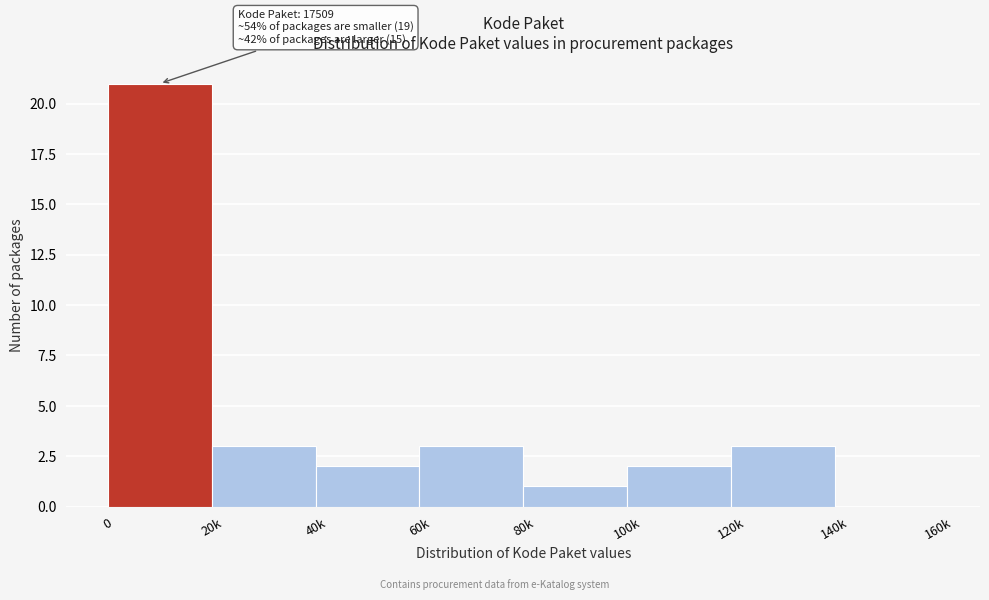

Reading left to right, transcribe all the data shown in this chart.

0=21	20k=3	40k=2	60k=3	80k=1	100k=2	120k=3	140k=0